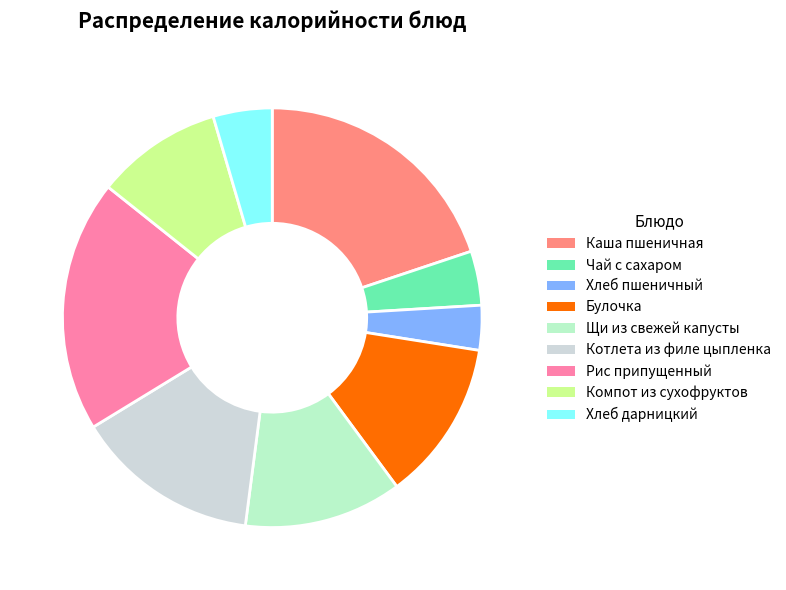

Is it true that Котлета из филе цыпленка is 14% of the pie?

True